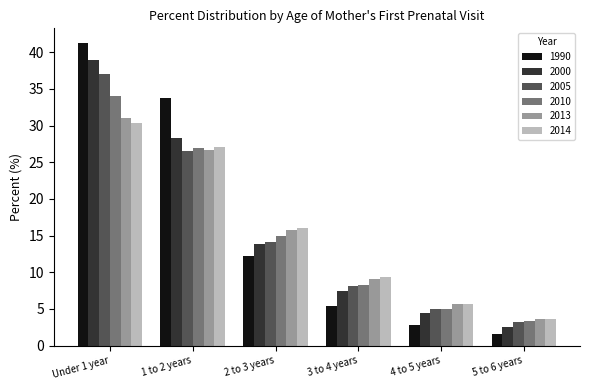

Reading right to left, transcribe all the data shown in this chart.

1990: 1.6	2.8	5.4	12.2	33.8	41.2
2000: 2.6	4.4	7.5	13.9	28.3	39.0
2005: 3.2	5.0	8.1	14.1	26.5	37.0
2010: 3.4	5.0	8.3	14.9	27.0	34.1
2013: 3.7	5.7	9.1	15.8	26.7	31.1
2014: 3.7	5.7	9.3	16.0	27.1	30.3